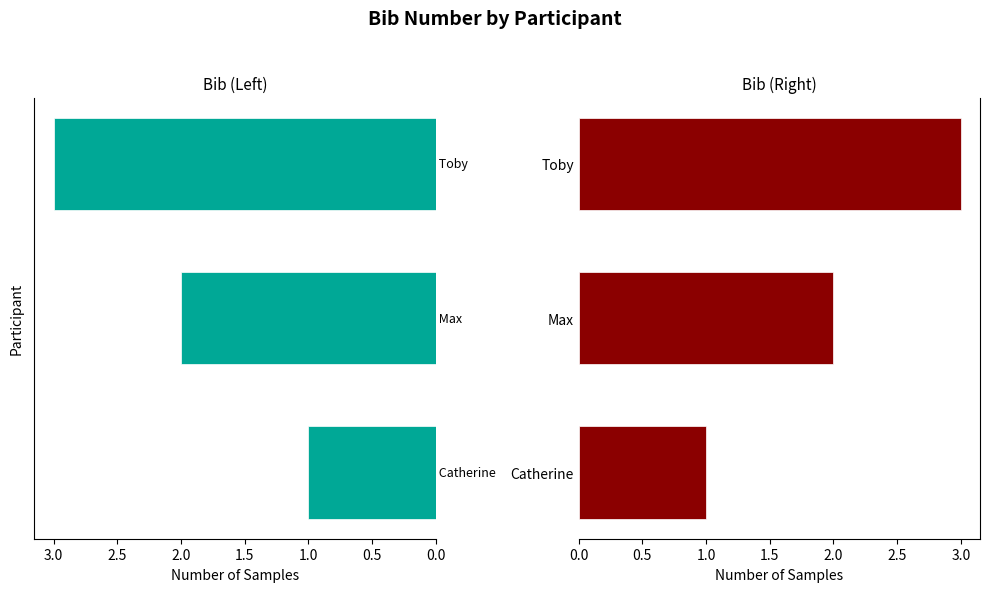

What is the sum of all values?

6